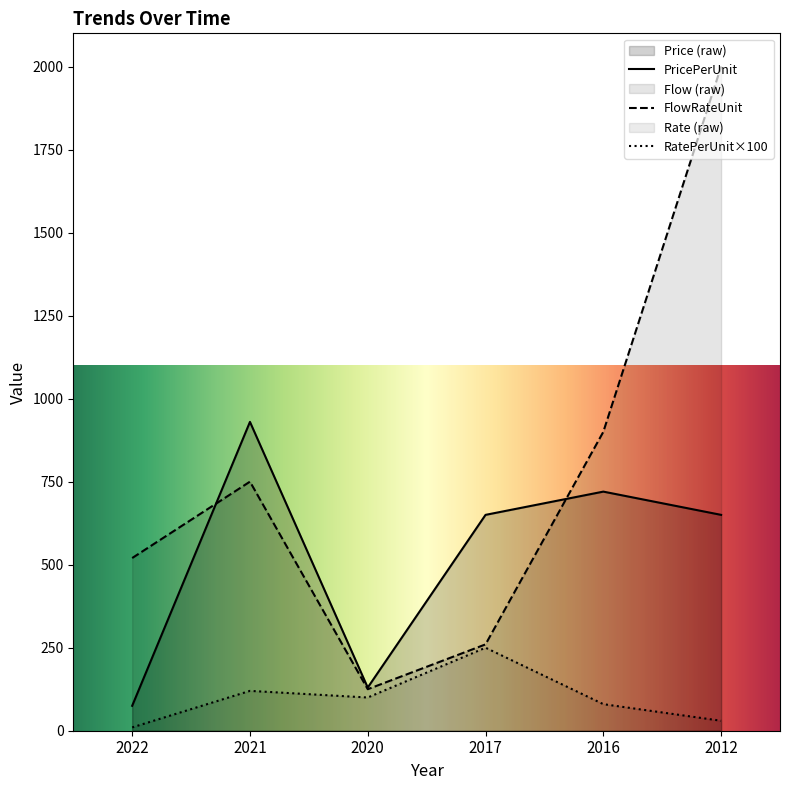

What is the difference between the highest and lowest values at 2021?

810